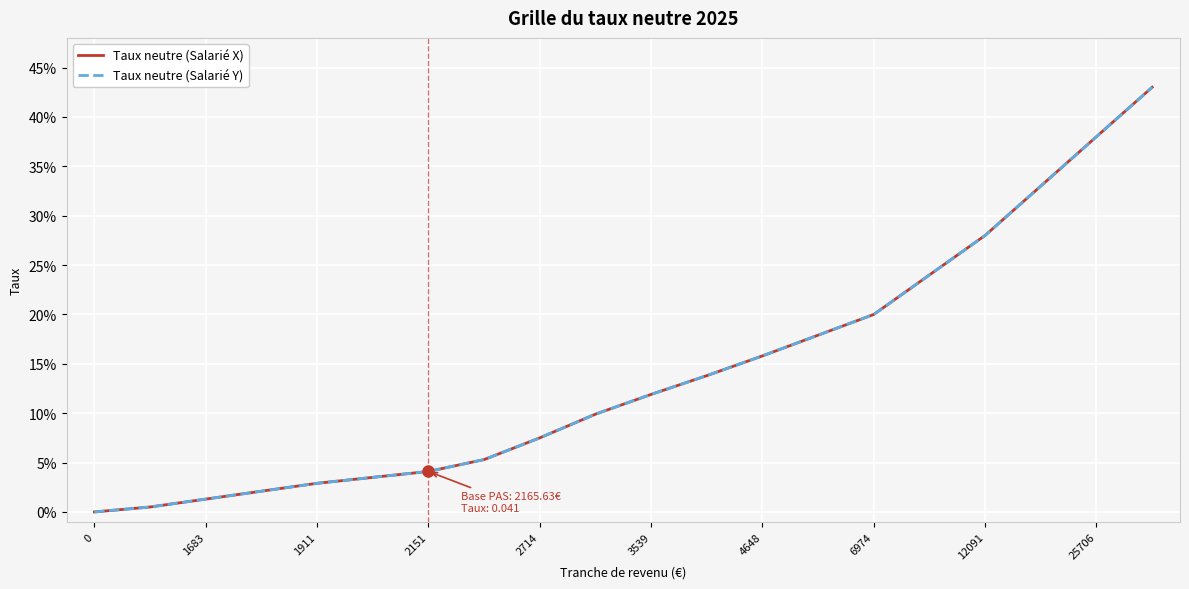

Is this an area chart (filled region under the line)?

No